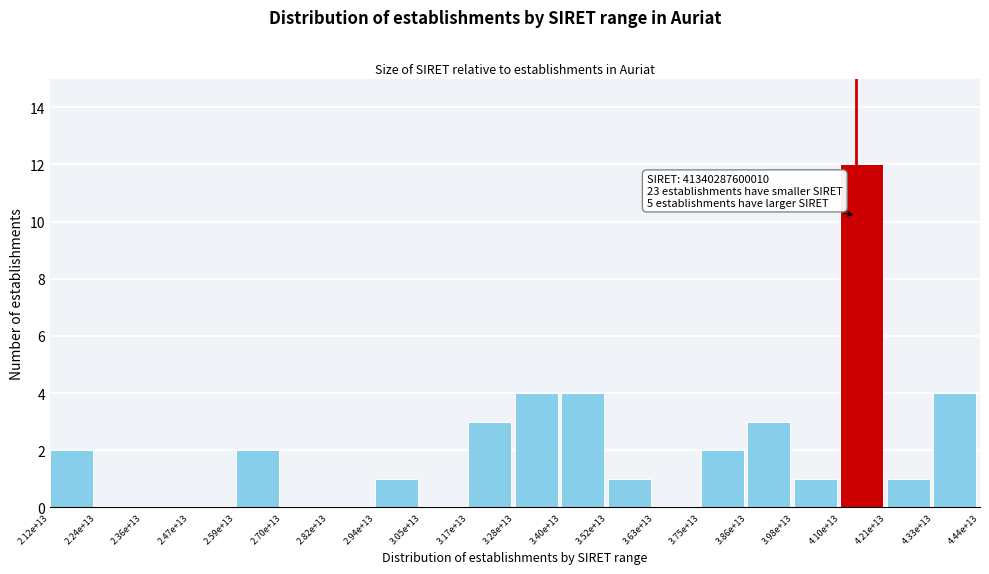

Reading right to left, transcribe all the data shown in this chart.

4.33e+13=4	4.21e+13=1	4.10e+13=12	3.98e+13=1	3.86e+13=3	3.75e+13=2	3.63e+13=0	3.52e+13=1	3.40e+13=4	3.28e+13=4	3.17e+13=3	3.05e+13=0	2.94e+13=1	2.82e+13=0	2.70e+13=0	2.59e+13=2	2.47e+13=0	2.36e+13=0	2.24e+13=0	2.12e+13=2